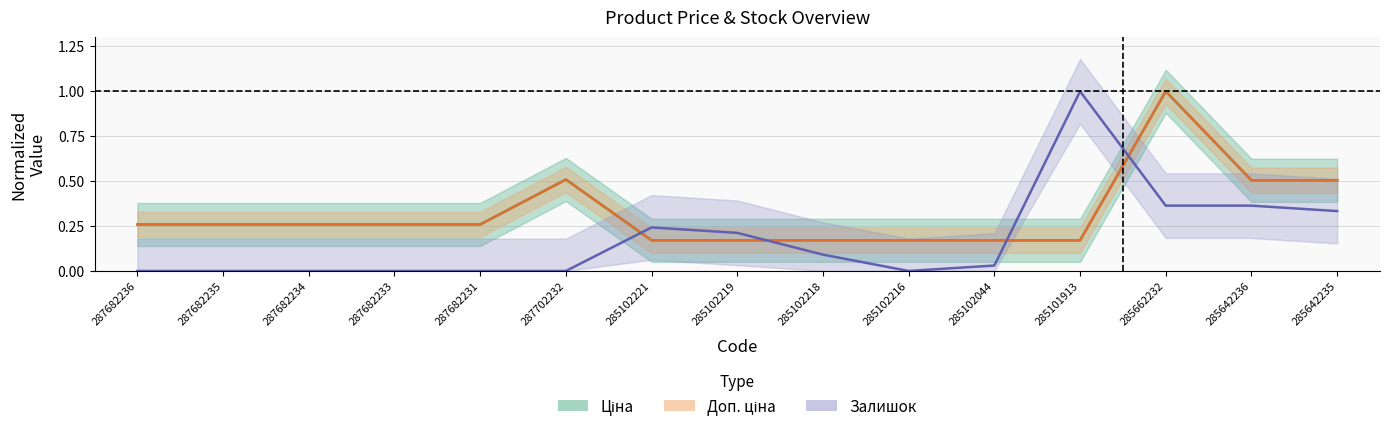

How many distinct data groups are displayed?

3